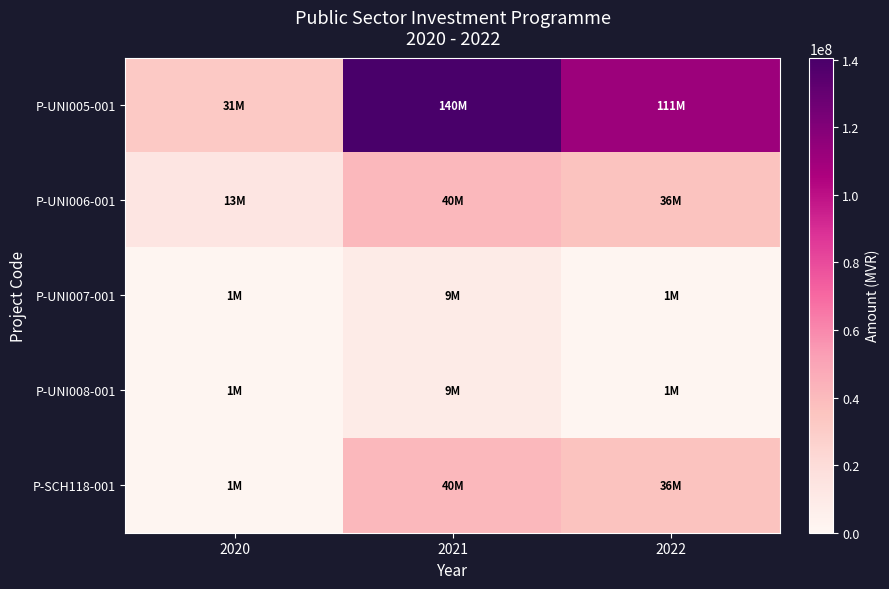

Reading left to right, extract all data points from this chart.

P-UNI005-001: 2020=31850000	2021=140575000	2022=111000000
P-UNI006-001: 2020=13575000	2021=40725000	2022=36200000
P-UNI007-001: 2020=1600000	2021=9200000	2022=1200000
P-UNI008-001: 2020=1600000	2021=9200000	2022=1200000
P-SCH118-001: 2020=1500000	2021=40725000	2022=36200000